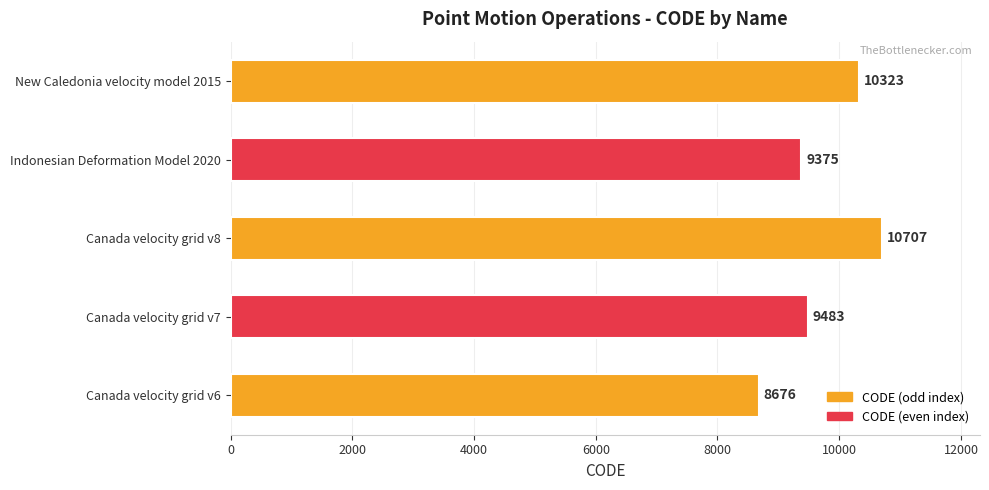

What is the ratio of the value at Indonesian Deformation Model 2020 to the value at New Caledonia velocity model 2015?

0.9